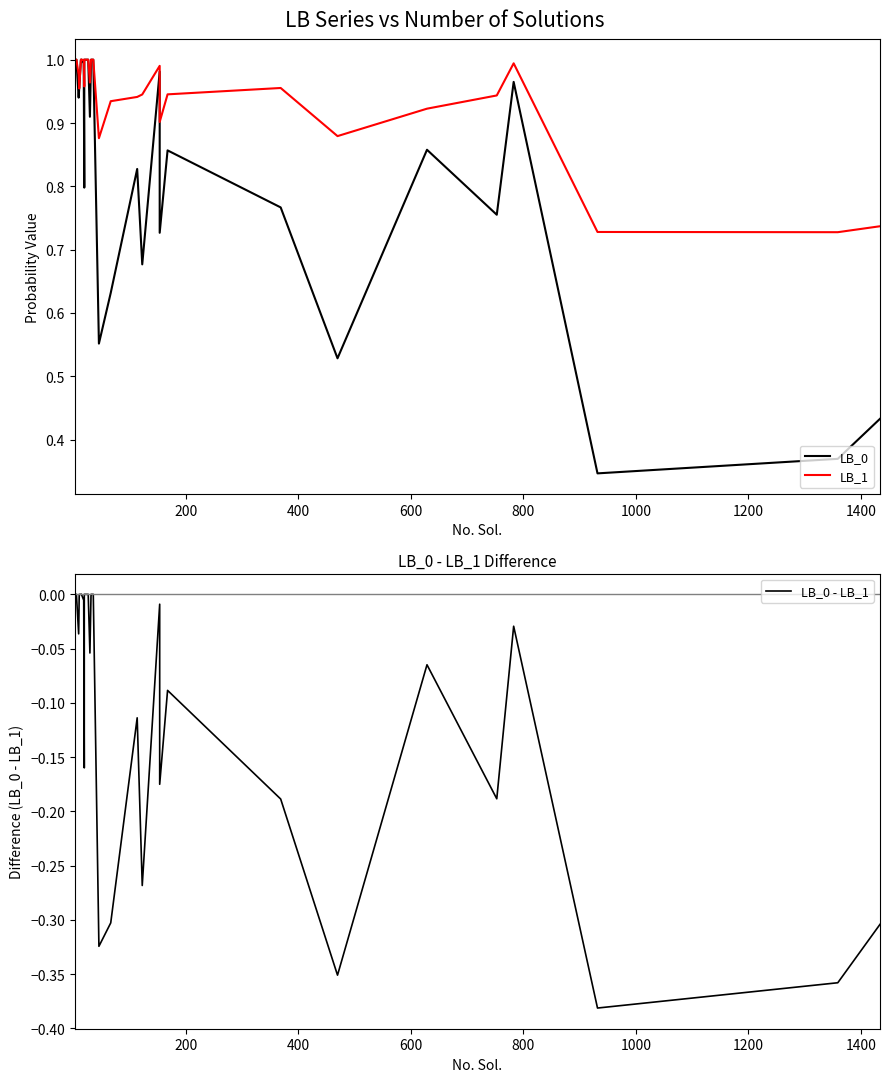

What is the difference between the maximum and minimum values in the LB_1 series?

0.3